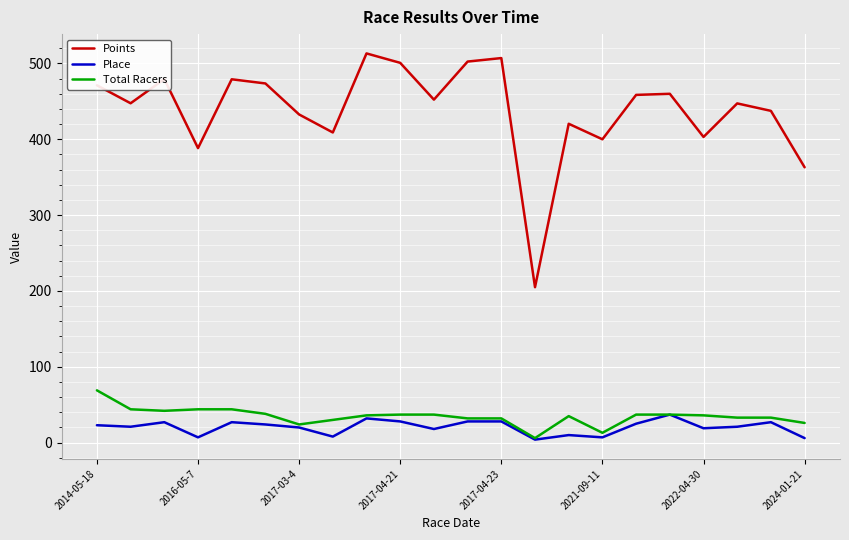

Which series has the widest spread of values?

Points